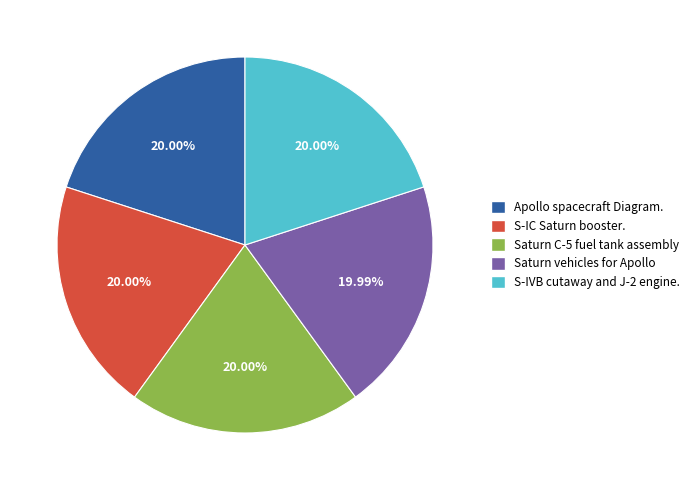

To the nearest percent, what percentage of the pie is Apollo spacecraft Diagram.?

20%